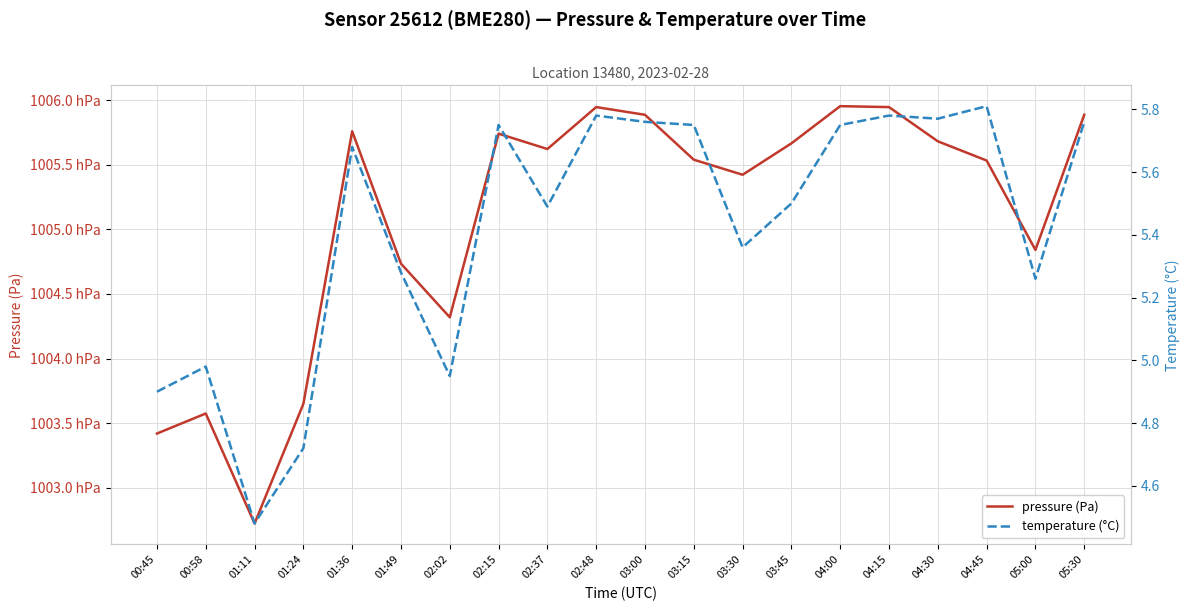

True or false: pressure (Pa) has more than 2 interior local peaks.

True